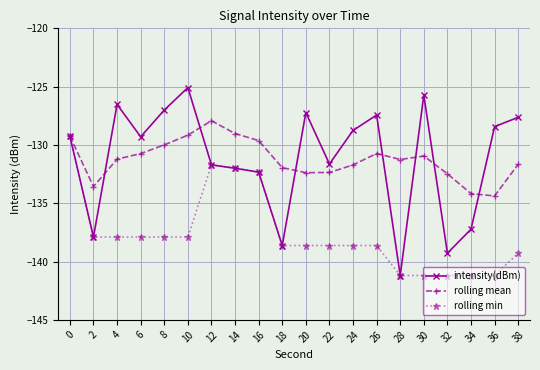

What is the total value across all series at 6?

-397.9